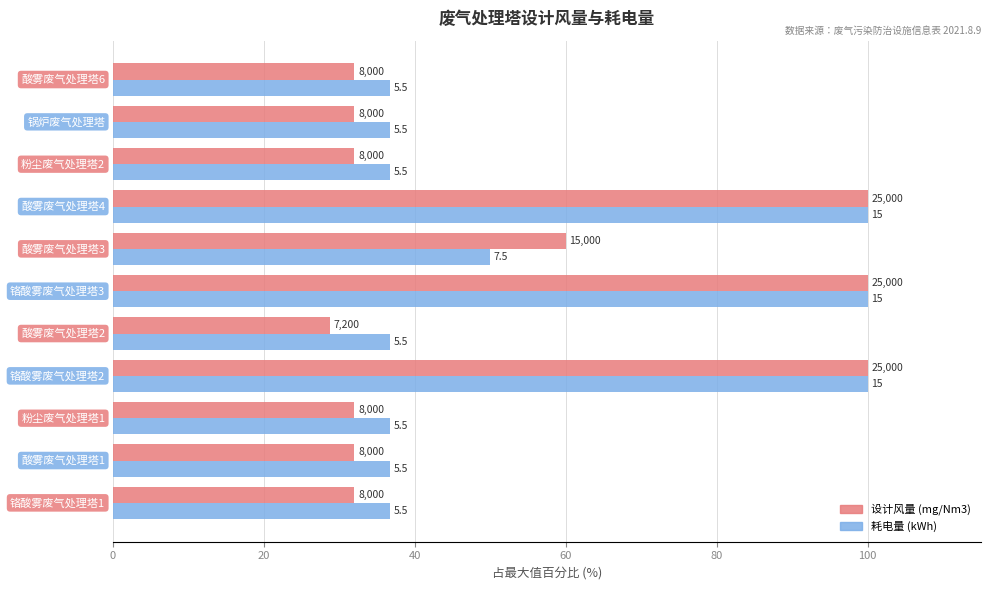

Rank the series by their average value, from highest to lowest.

耗电量 (kWh), 设计风量 (mg/Nm3)